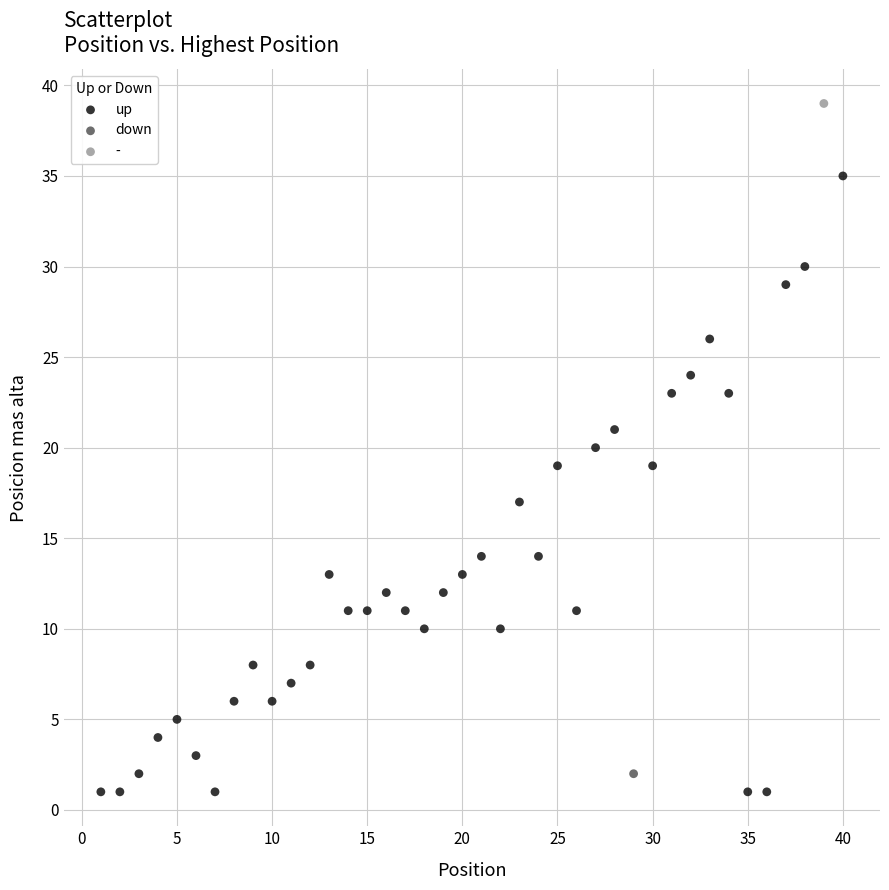

What are all the series names shown in the legend?

up, down, -